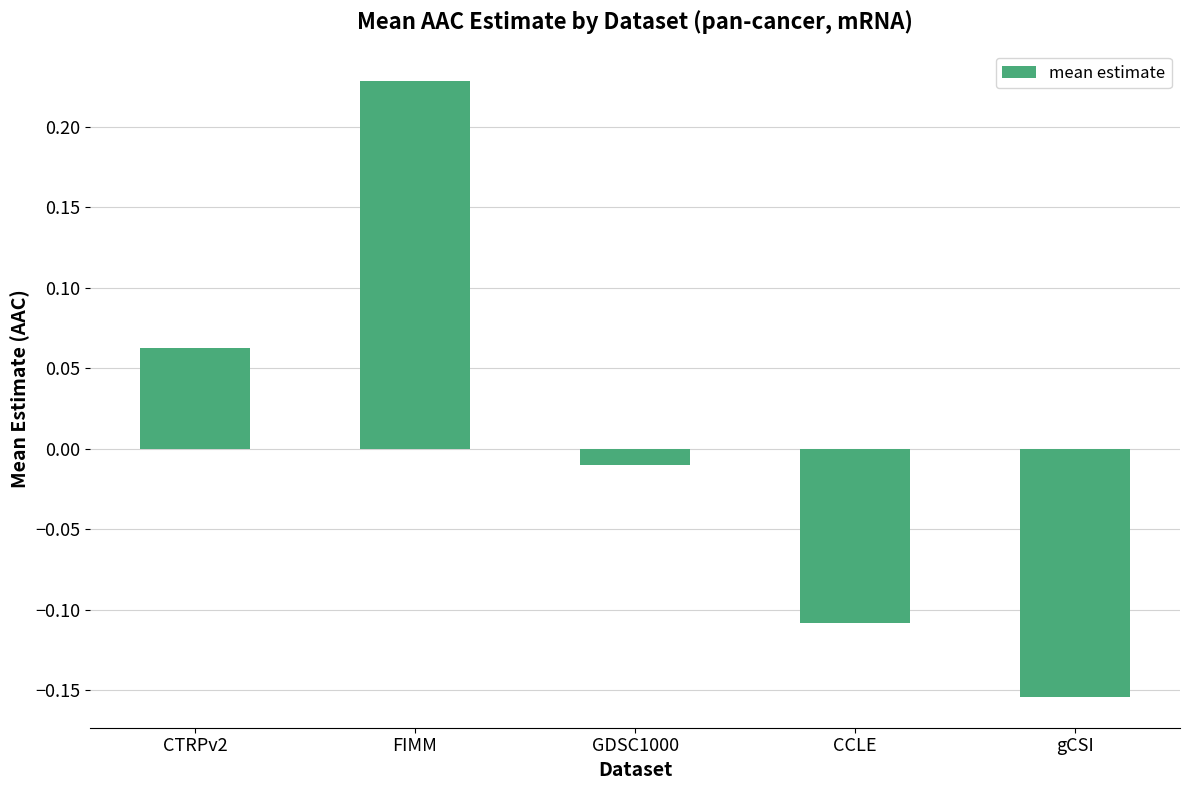

Count the number of data series in this chart.

1